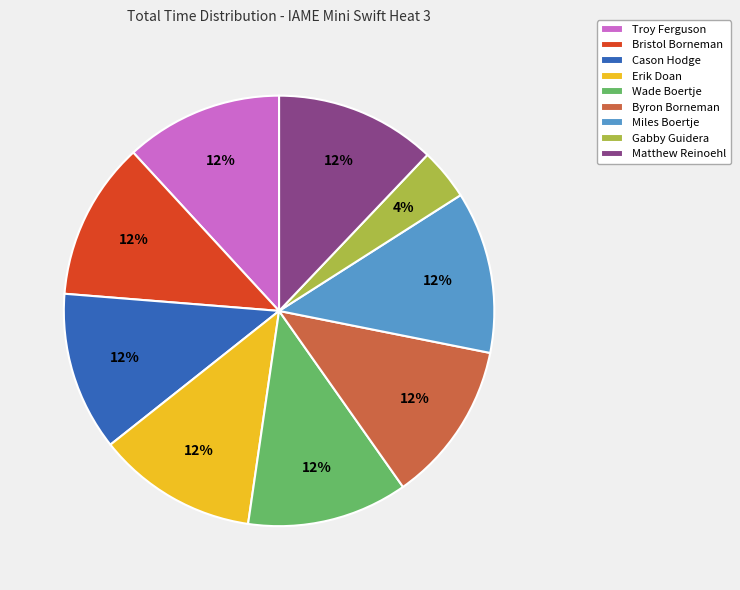

Approximately how many times larger is the value at Gabby Guidera compared to Erik Doan?

0.3